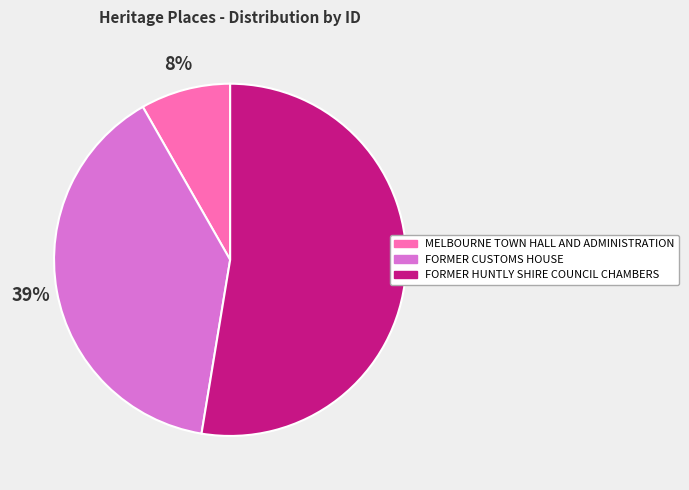

How many segments does this pie chart have?

3